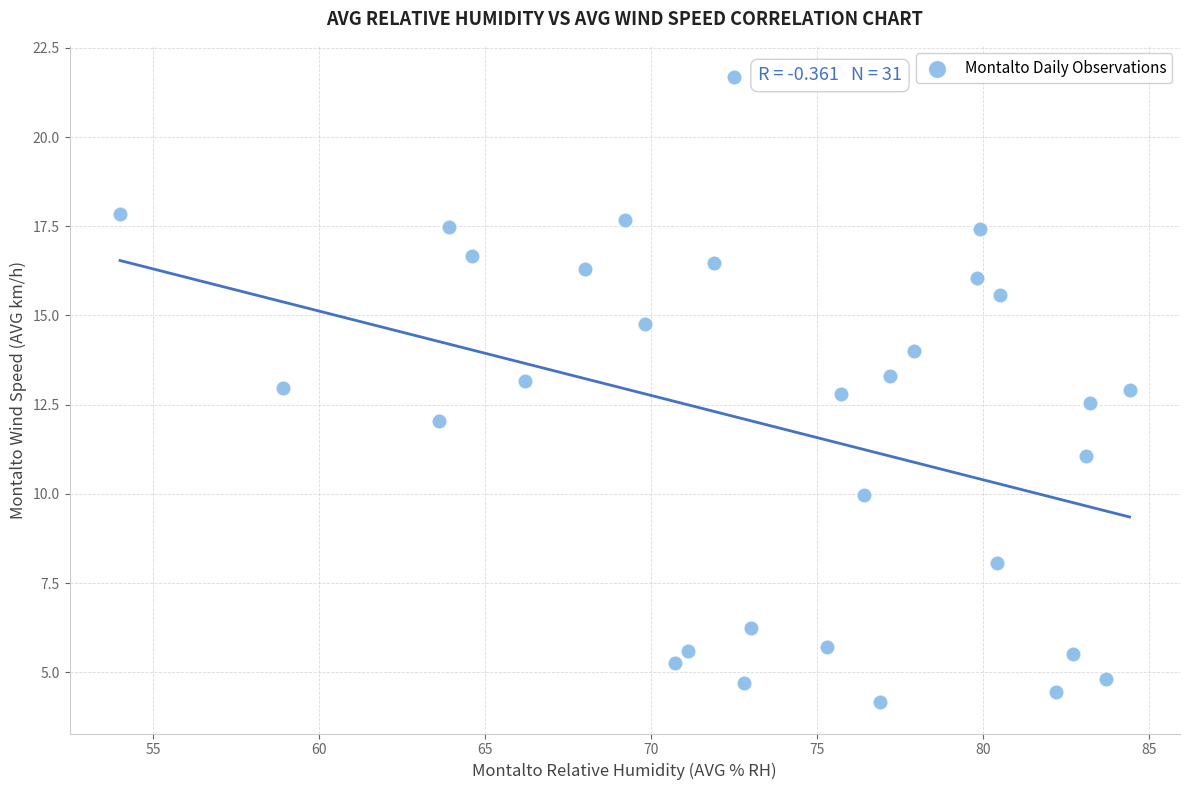

What is the range of X values (max minus min)?

30.4